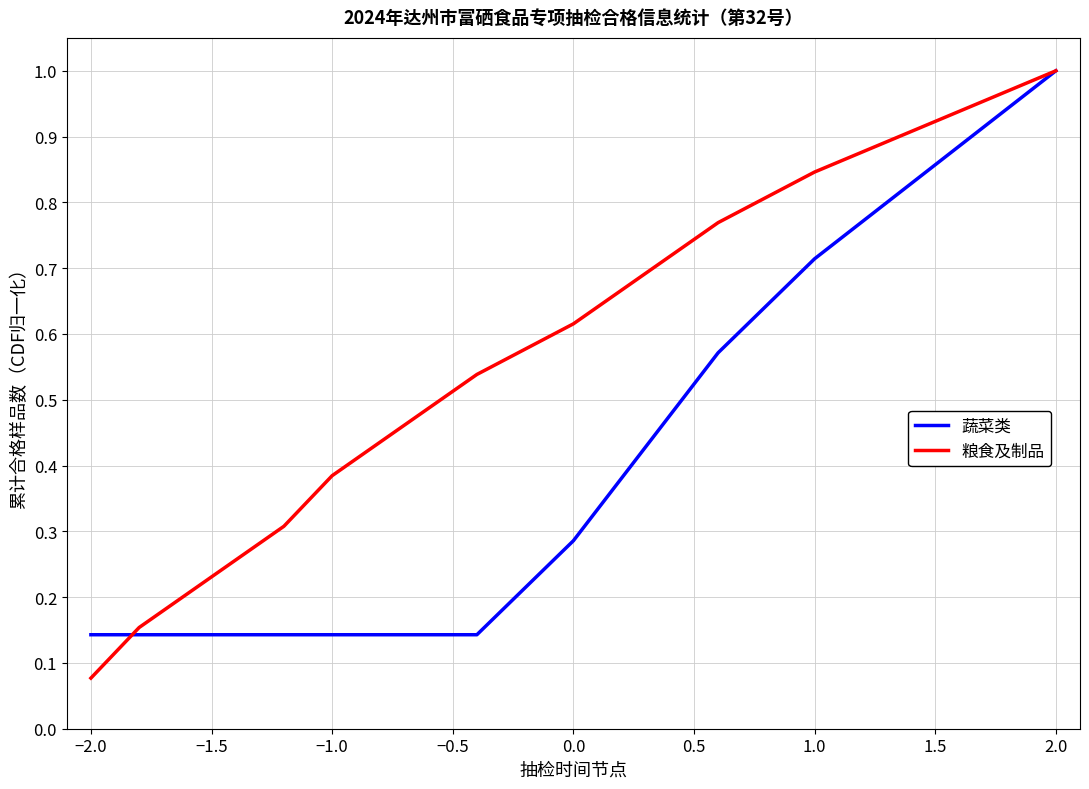

Which series has the largest range (max minus min)?

粮食及制品